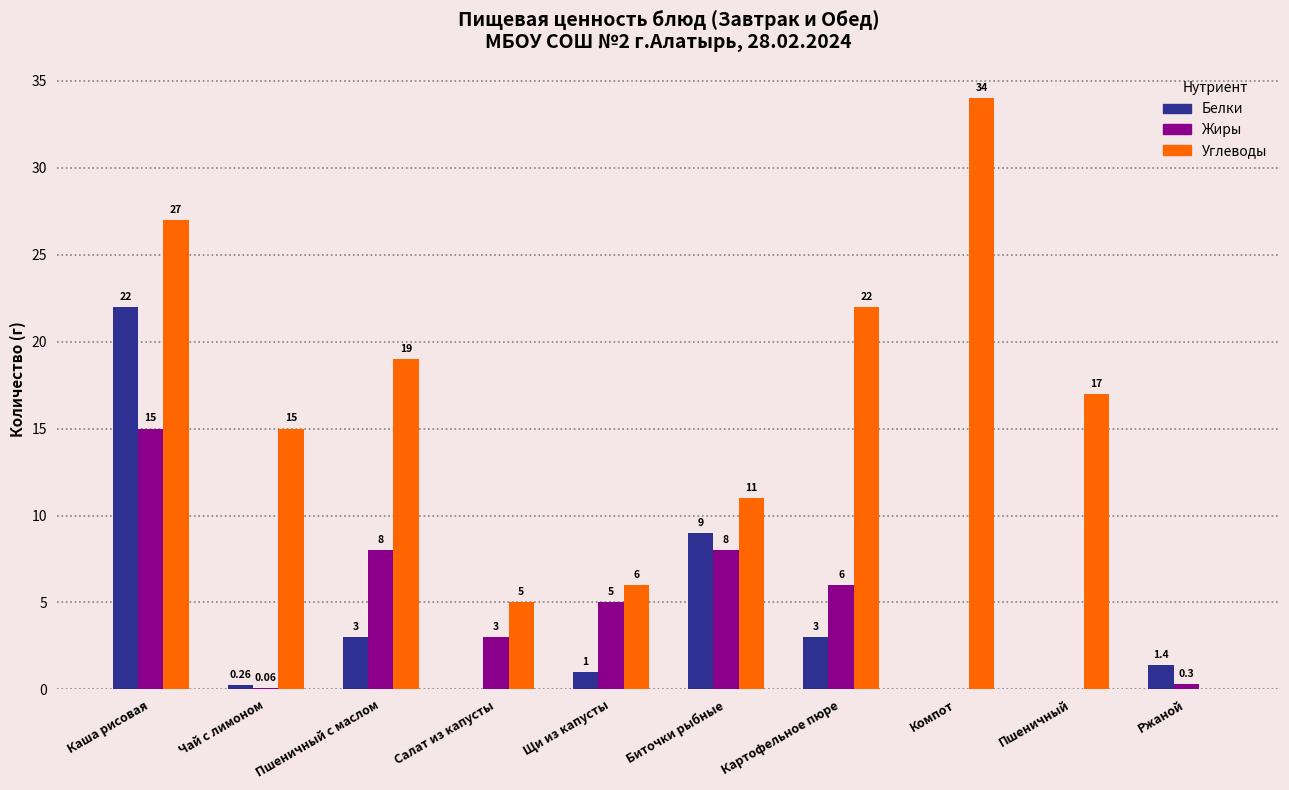

Where is Углеводы nearest to the value 17?

Пшеничный